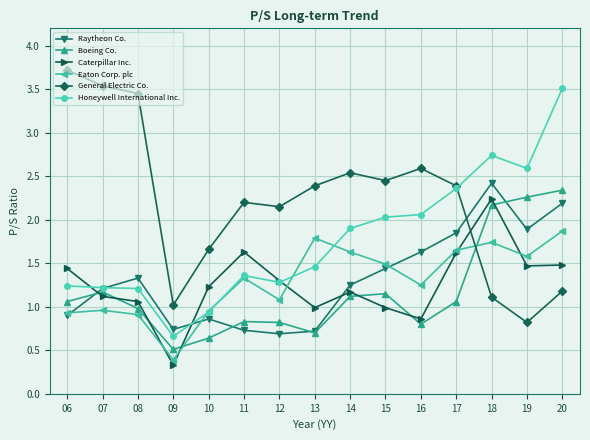

Which series changed the most between 10 and 15?

Honeywell International Inc.